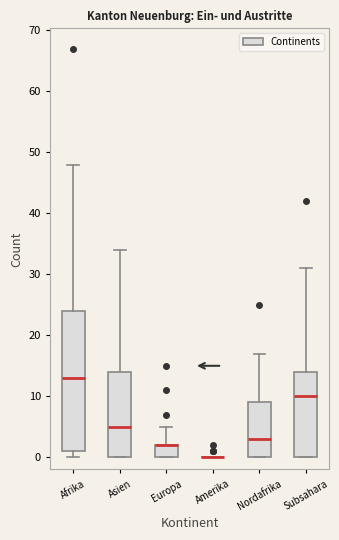

Reading left to right, read every box against the y-axis: the position of its median line, the range the box covers, and the ends of its whiskers. The values are not printed on the chart, so give them approximately, as read against the axis.

Afrika: median 13, box 1 to 24, whiskers 0 to 48
Asien: median 5, box 0 to 14, whiskers 0 to 34
Europa: median 2 (drawn on the box's upper edge), box 0 to 2, whiskers 0 to 5
Amerika: box collapsed to a line at 0, whiskers 0 to 0
Nordafrika: median 3, box 0 to 9, whiskers 0 to 17
Subsahara: median 10, box 0 to 14, whiskers 0 to 31